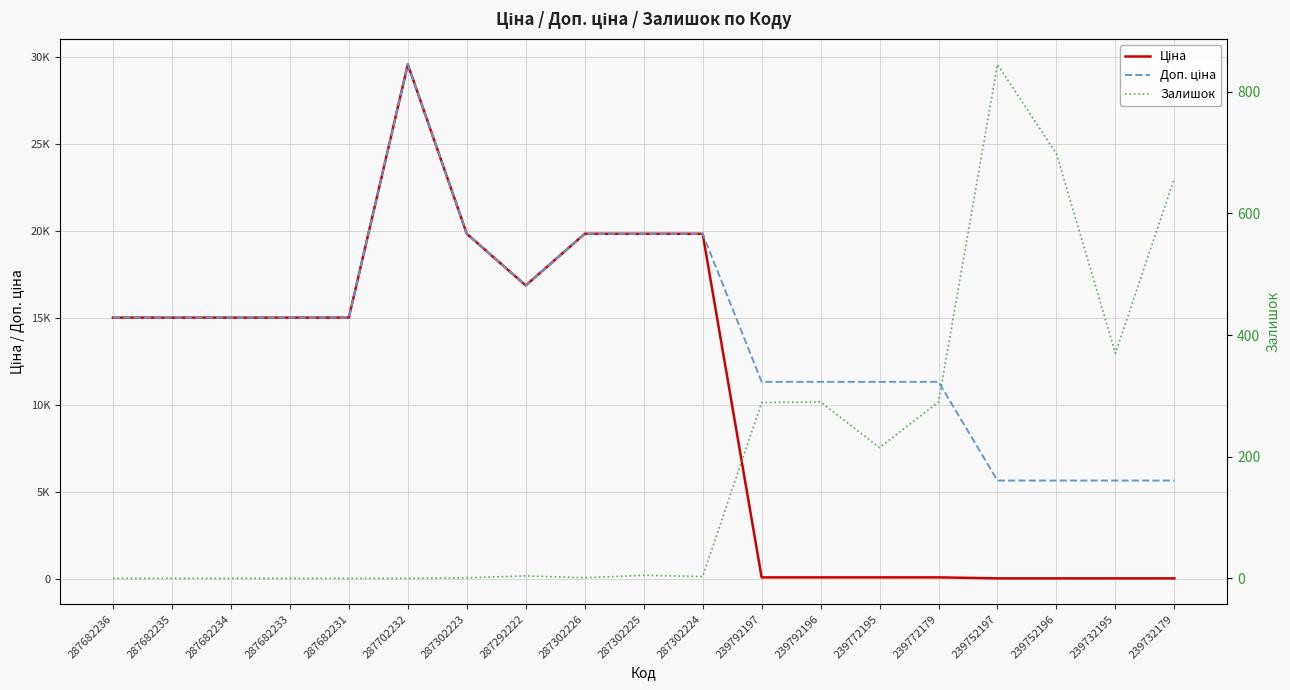

True or false: Ціна has more than 2 interior local peaks.

False